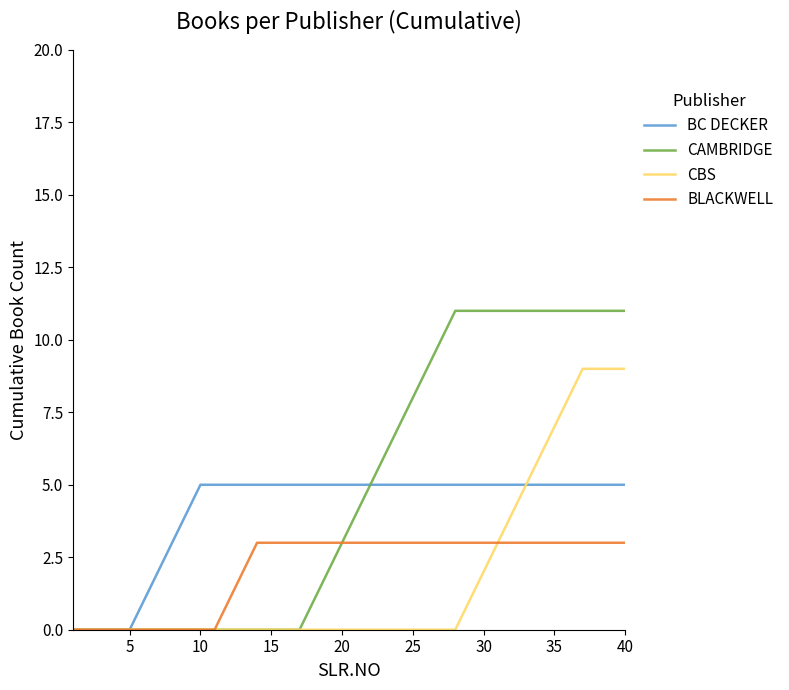

Which series has the largest total across all categories?

CAMBRIDGE